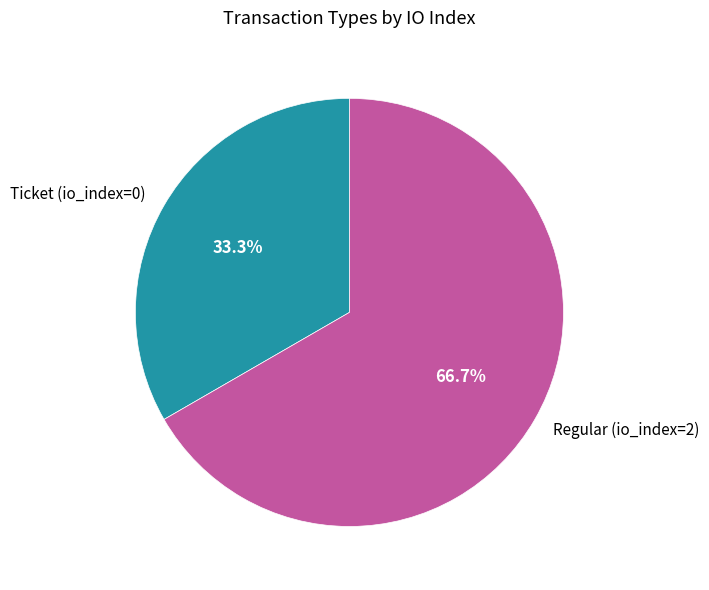

To the nearest percent, what portion does Ticket (io_index=0) represent?

33%